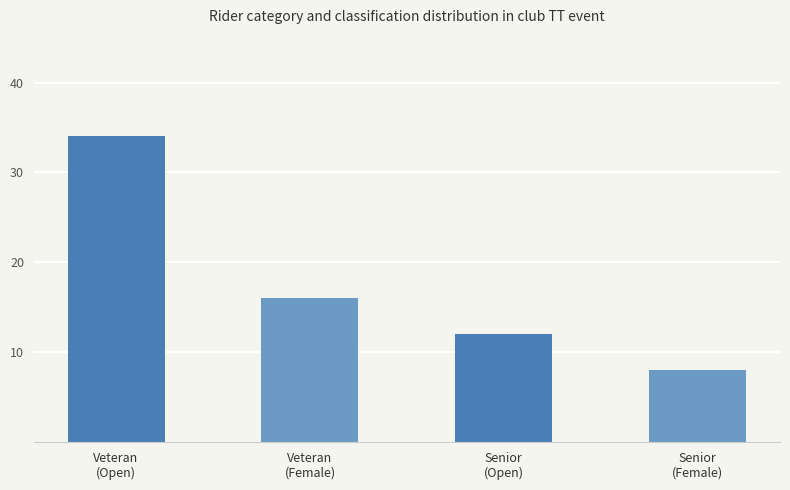

Is it true that the value at Senior
(Female) is 8?

True